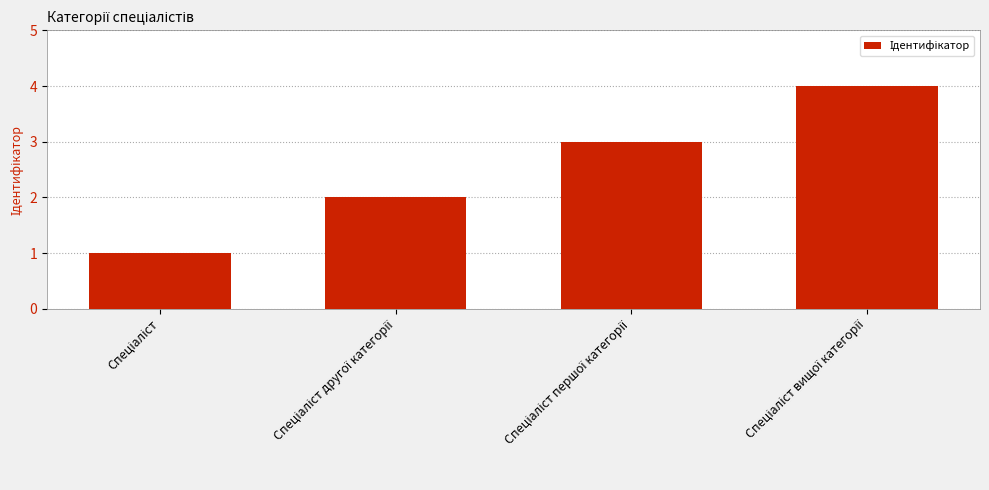

What is the value of the 4th bar from the left?

4